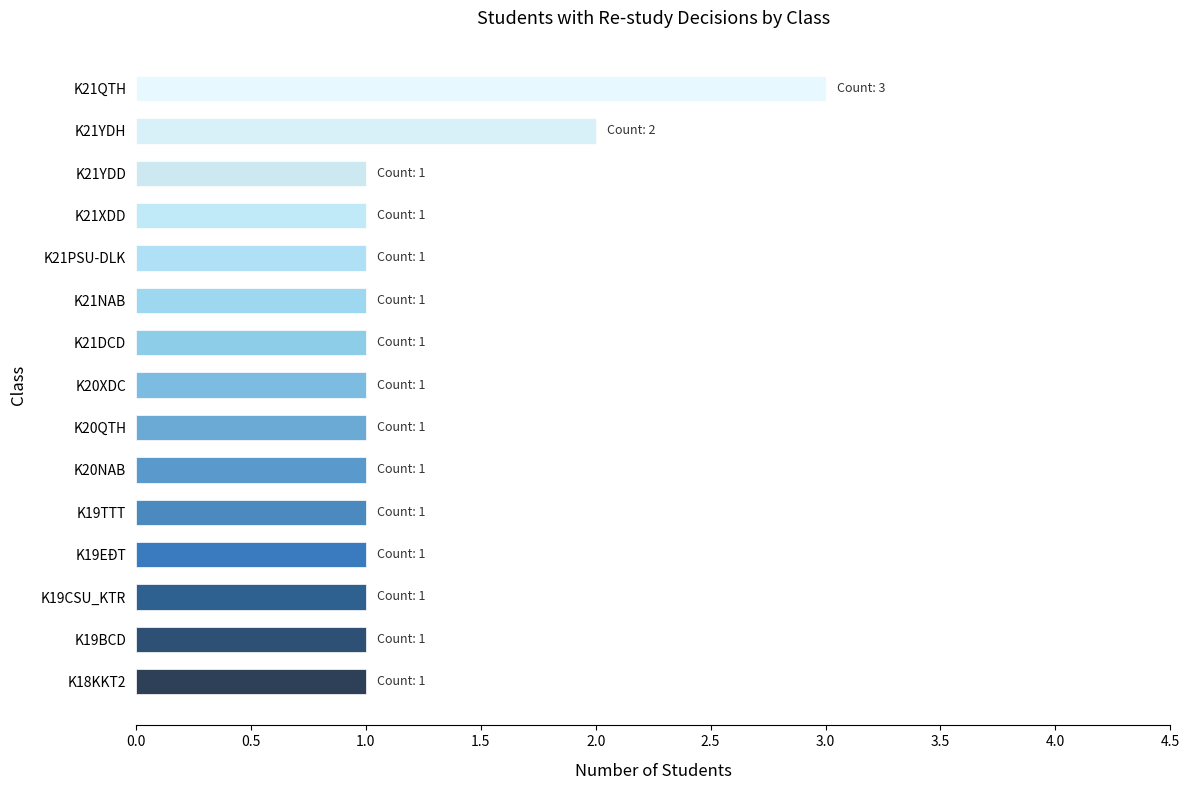

Count the values in the range 1 to 2.

14